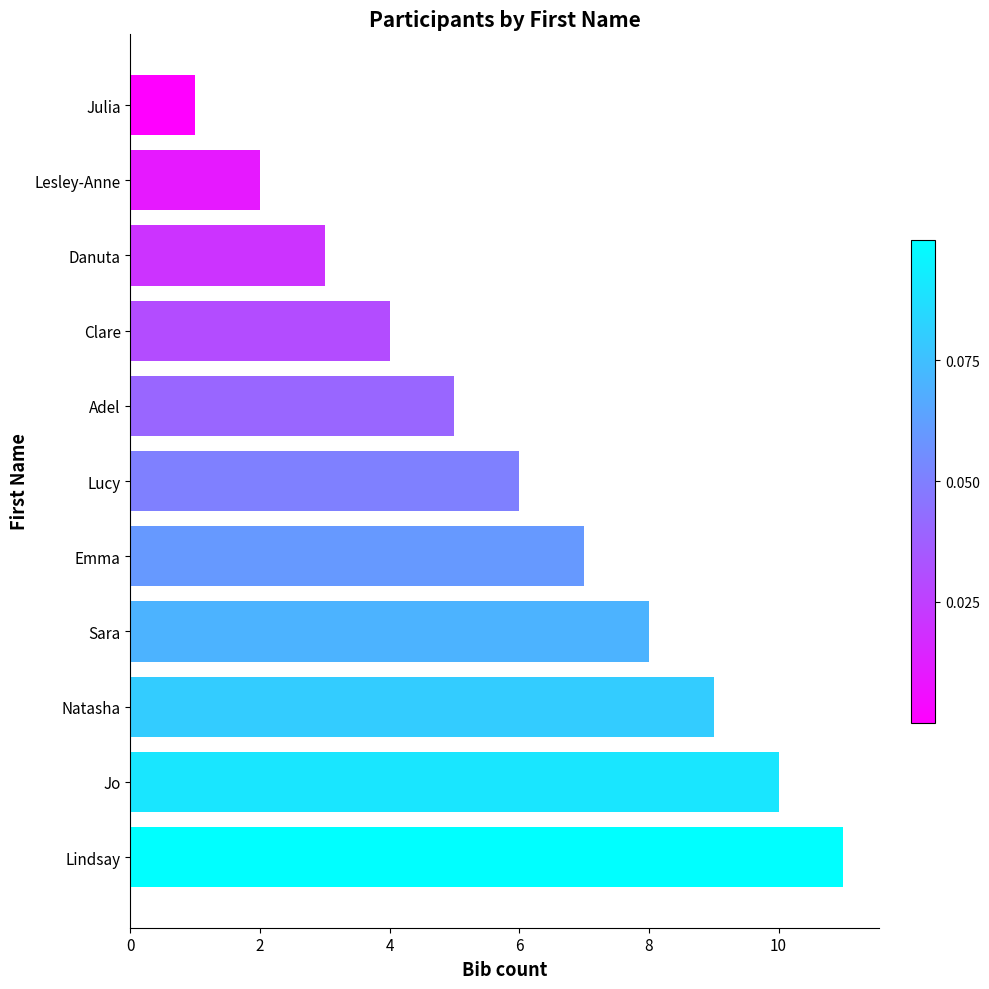

Which has a higher value, Emma or Sara?

Sara